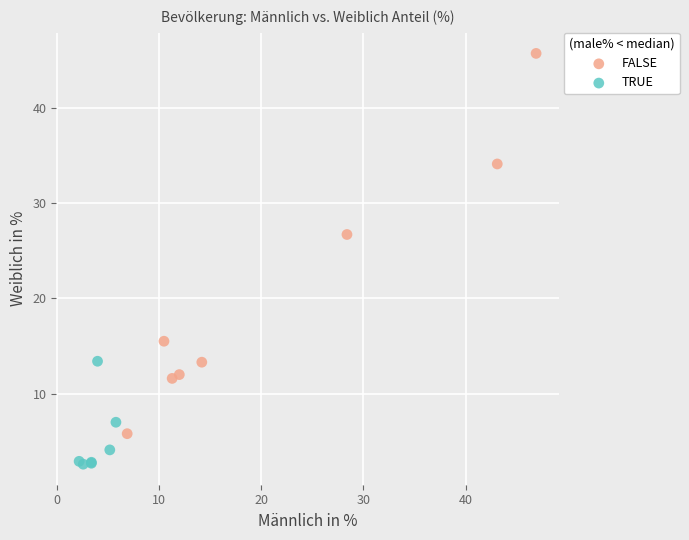

What are all the series names shown in the legend?

FALSE, TRUE